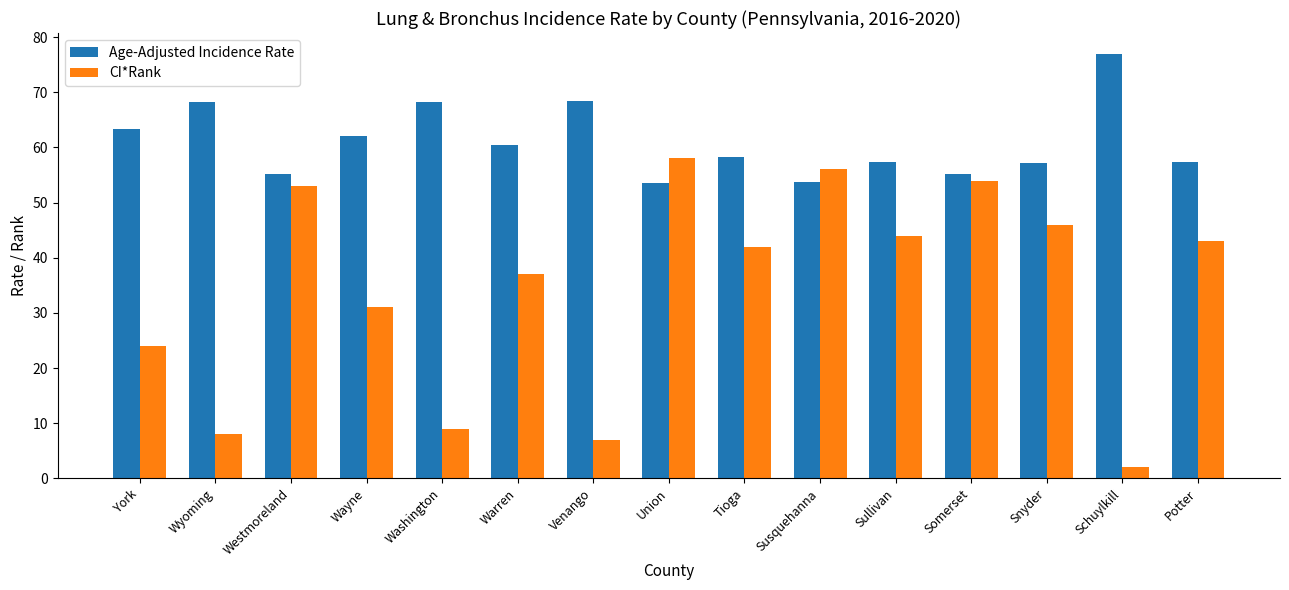

What position from the left is Westmoreland?

3